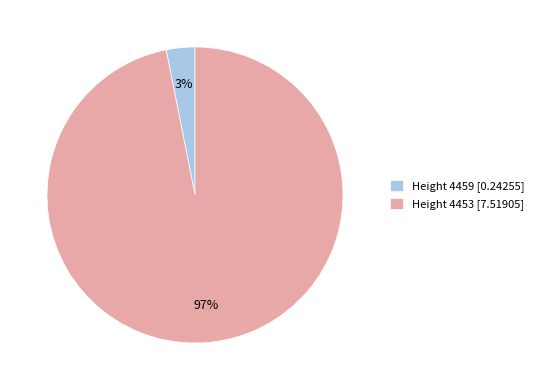

The Height 4459 slice represents 3% of the pie. True or false?

True